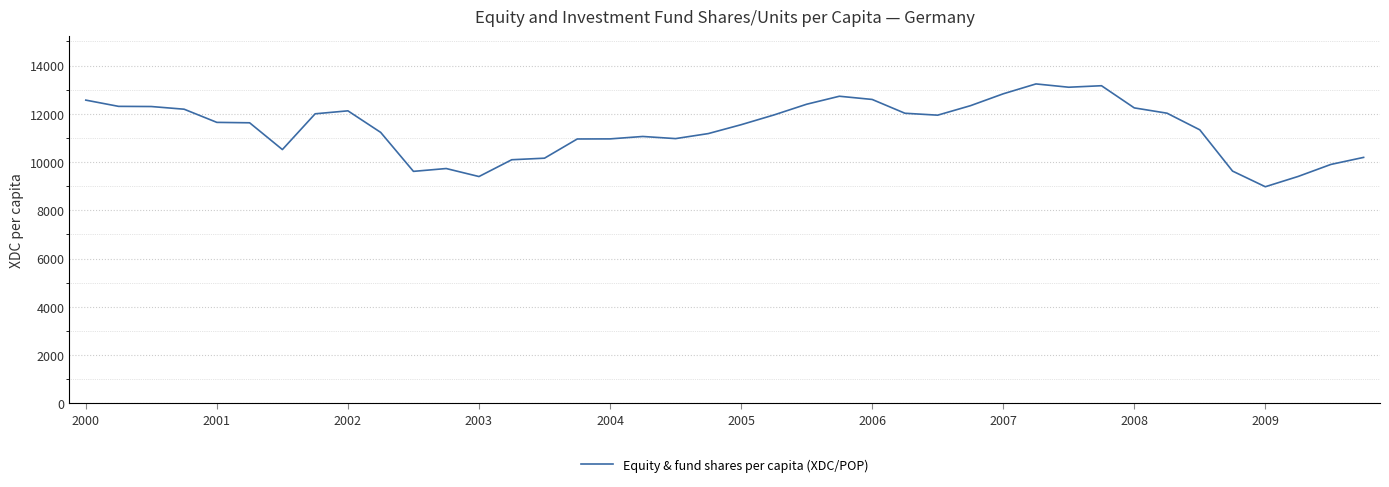

What is the difference between the maximum and minimum values?

4260.5